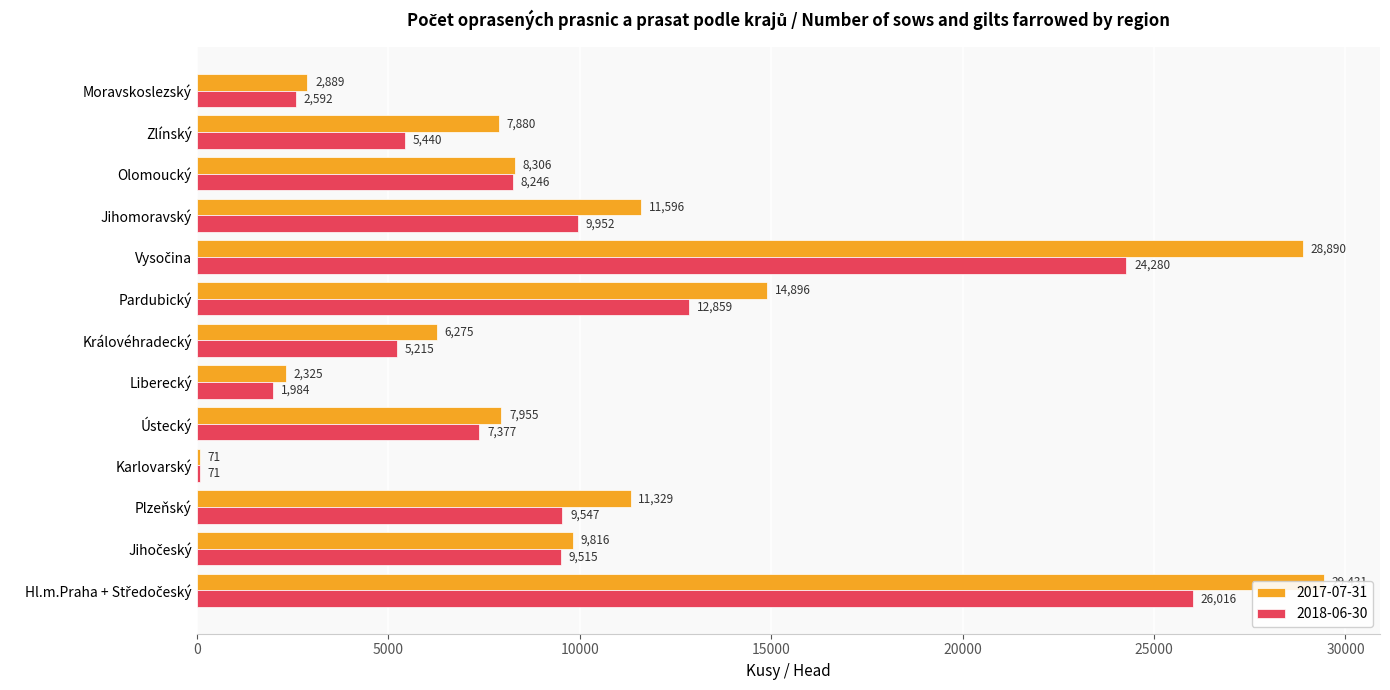

What are all the series names shown in the legend?

2017-07-31, 2018-06-30